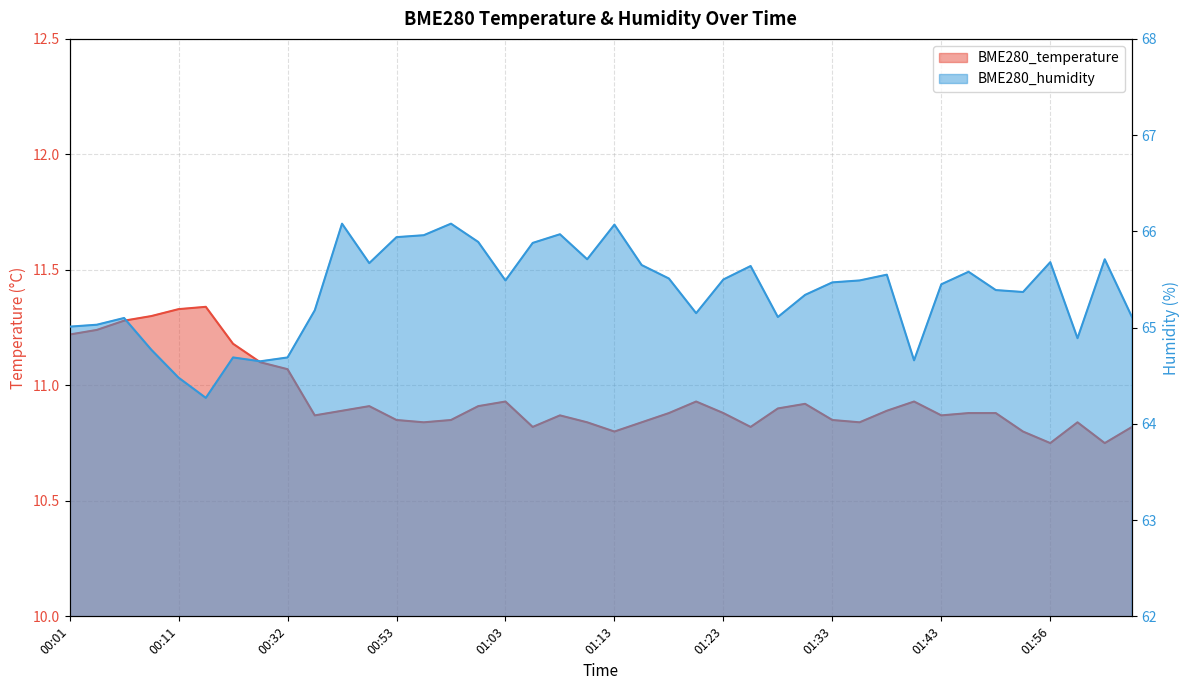

True or false: BME280_humidity and BME280_temperature intersect in this chart.

False